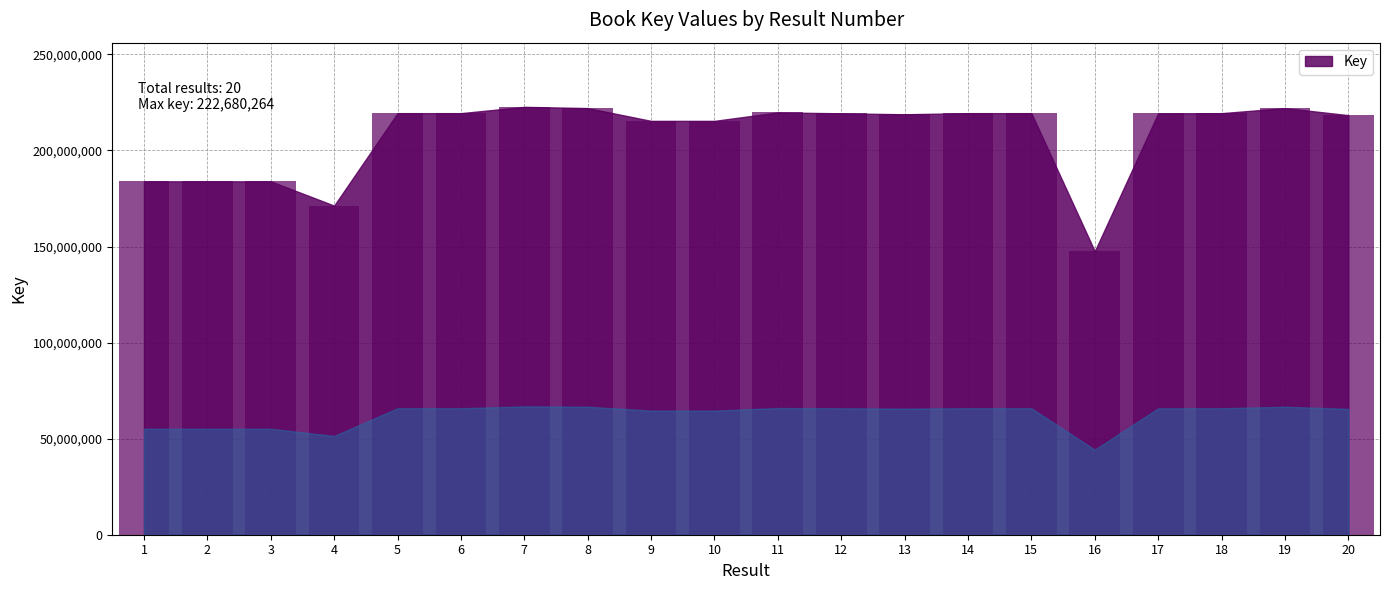

Between 9 and 4, which is larger?

9